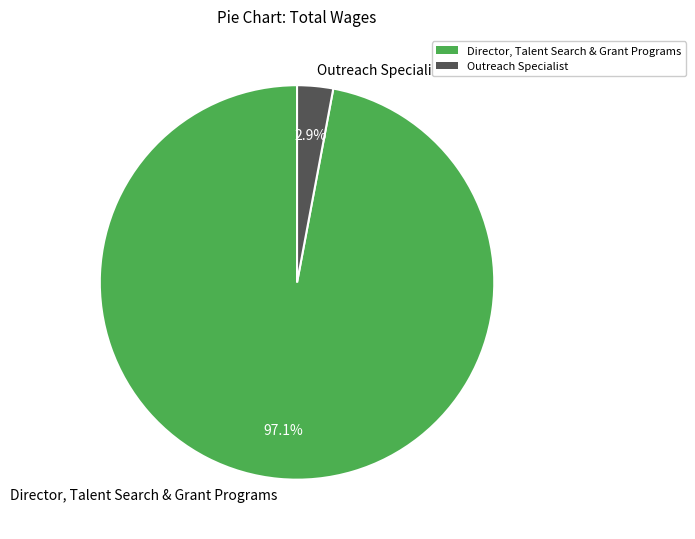

The Outreach Specialist slice represents 11% of the pie. True or false?

False